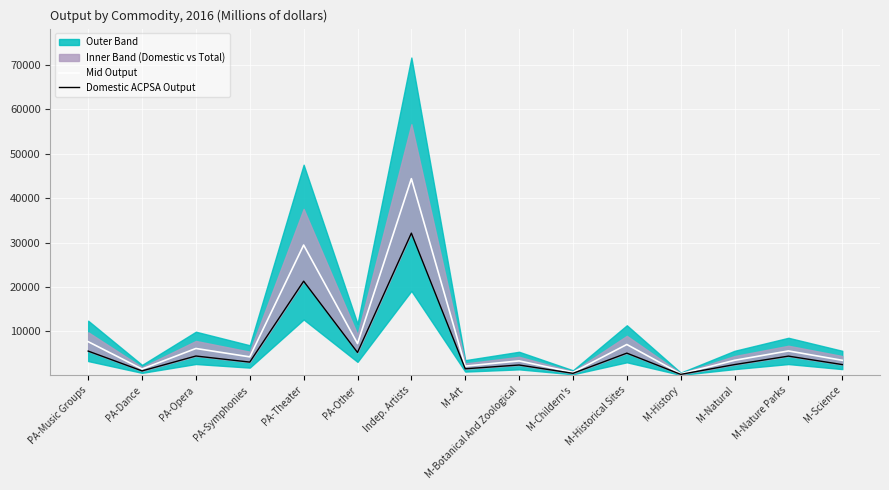

What is the label of the 13th point from the right?

PA-Opera